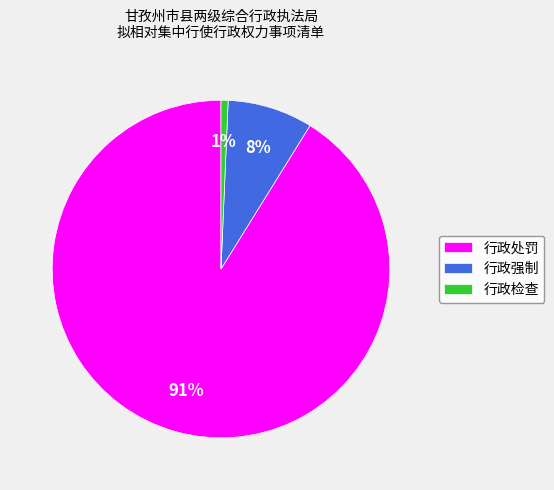

To the nearest percent, what percentage of the pie is 行政处罚?

91%